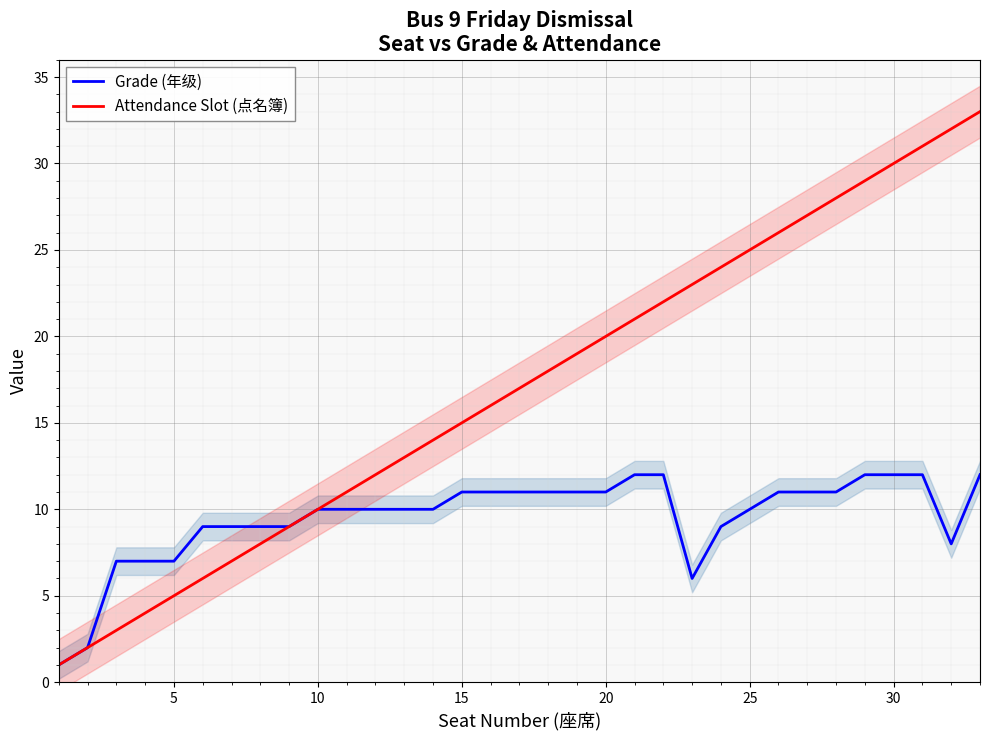

The value of Grade (年级) at 10 is 7. True or false?

False